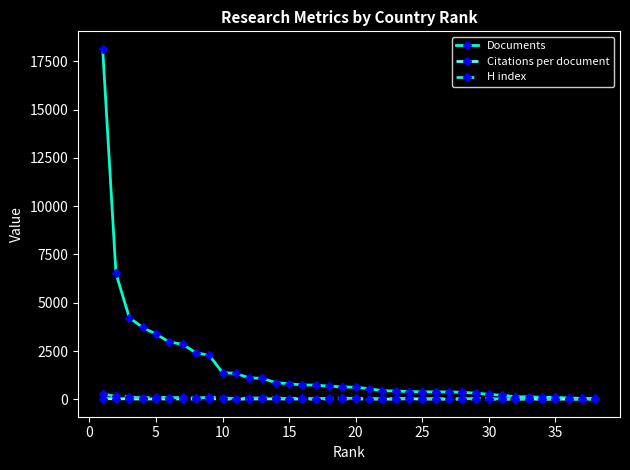

True or false: Citations per document has more than 1 interior local peaks.

True